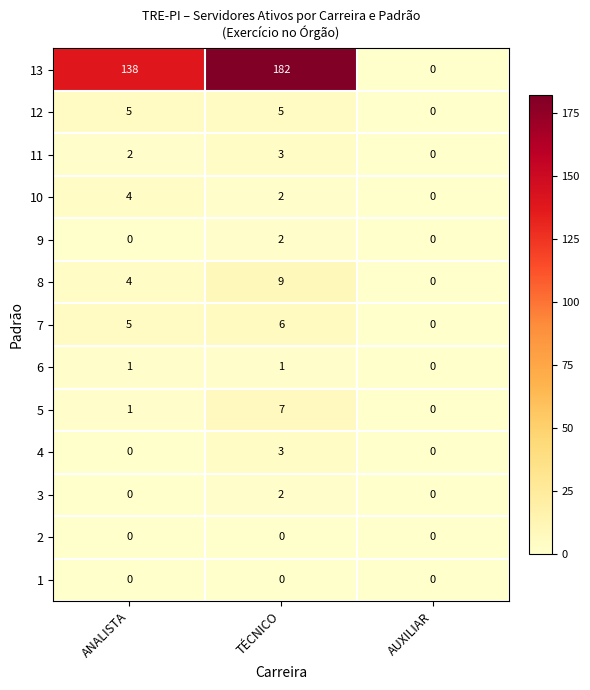

Which series has the largest range (max minus min)?

13